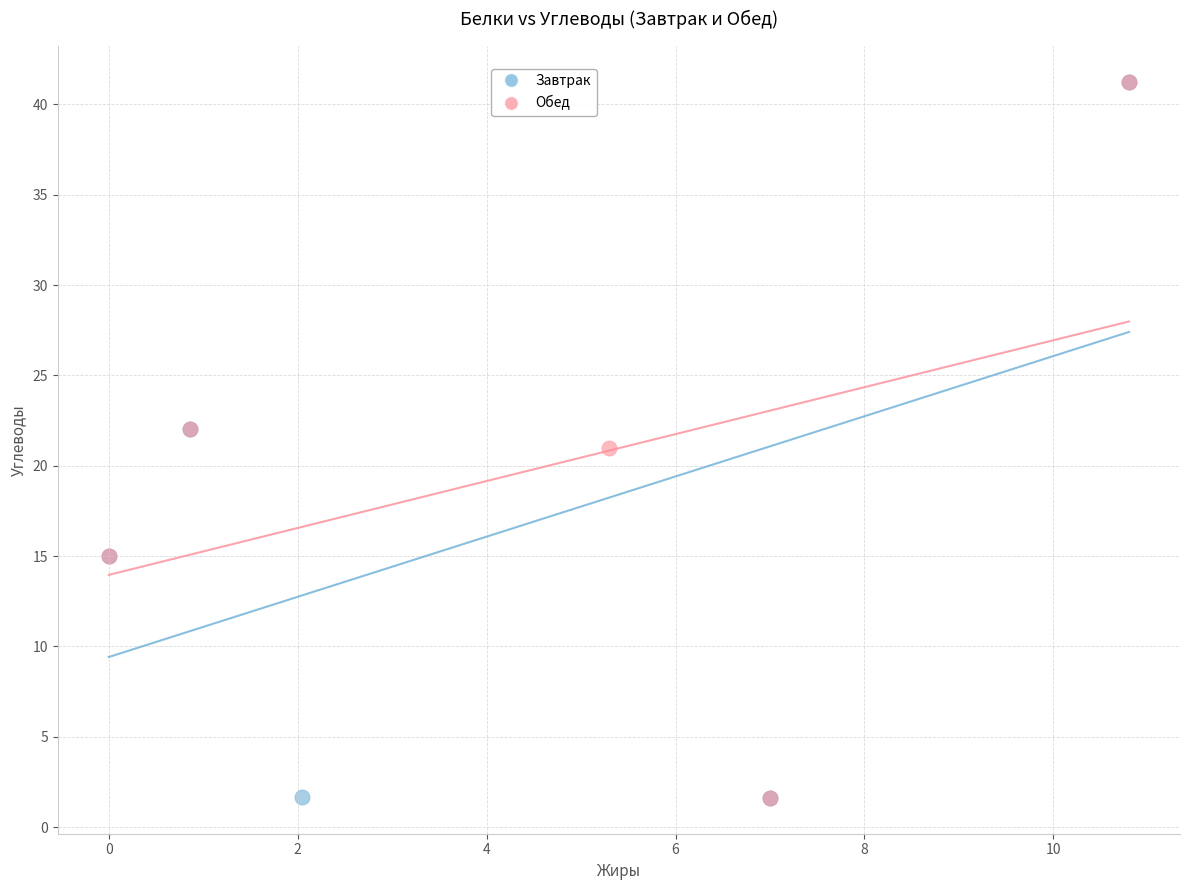

What are all the series names shown in the legend?

Завтрак, Обед